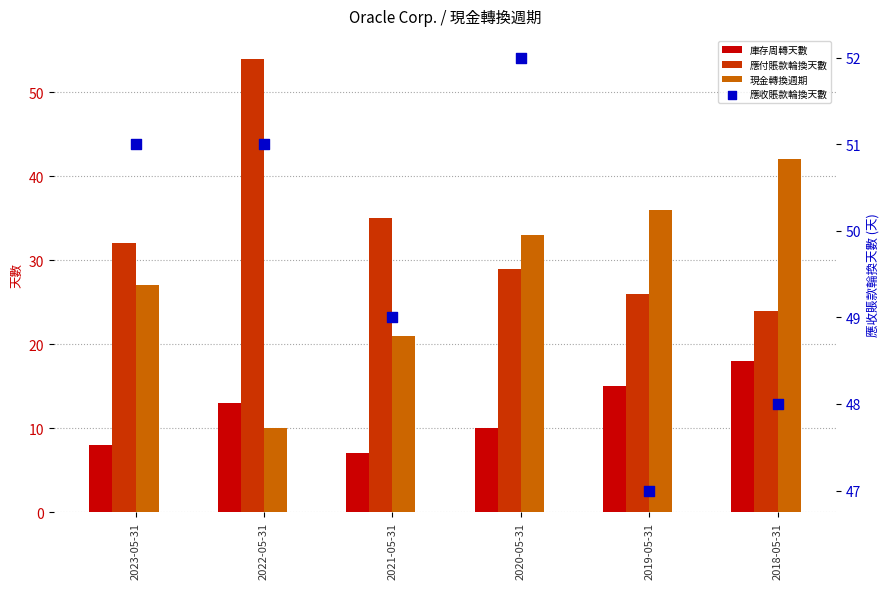

At which category is the sum across all series the highest?

2018-05-31